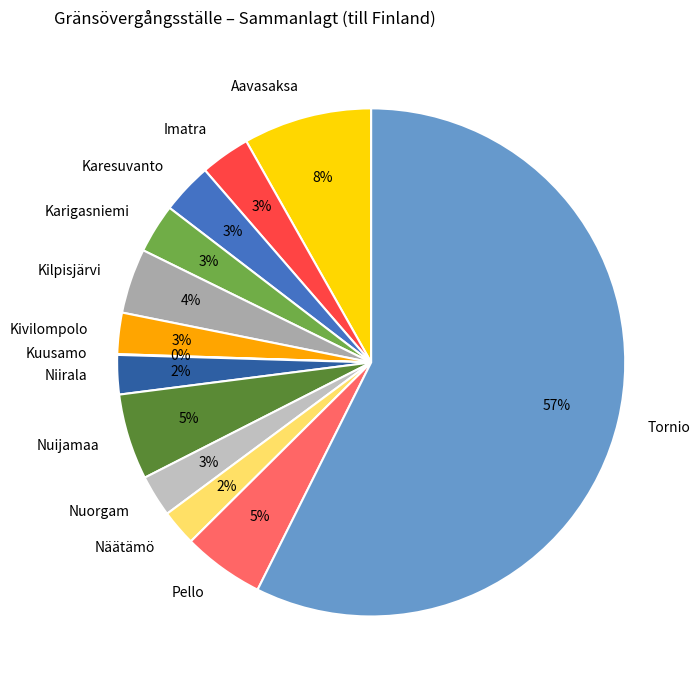

Is there a majority slice in this chart?

Yes